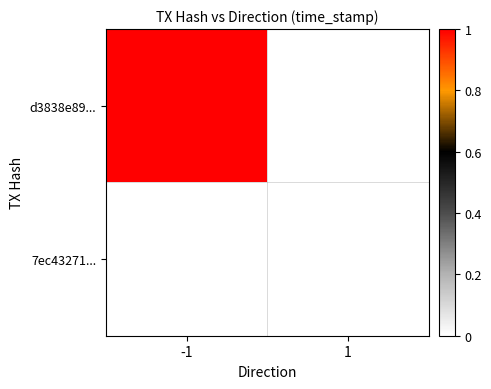

Rank the series by their average value, from lowest to highest.

d3838e89..., 7ec43271...